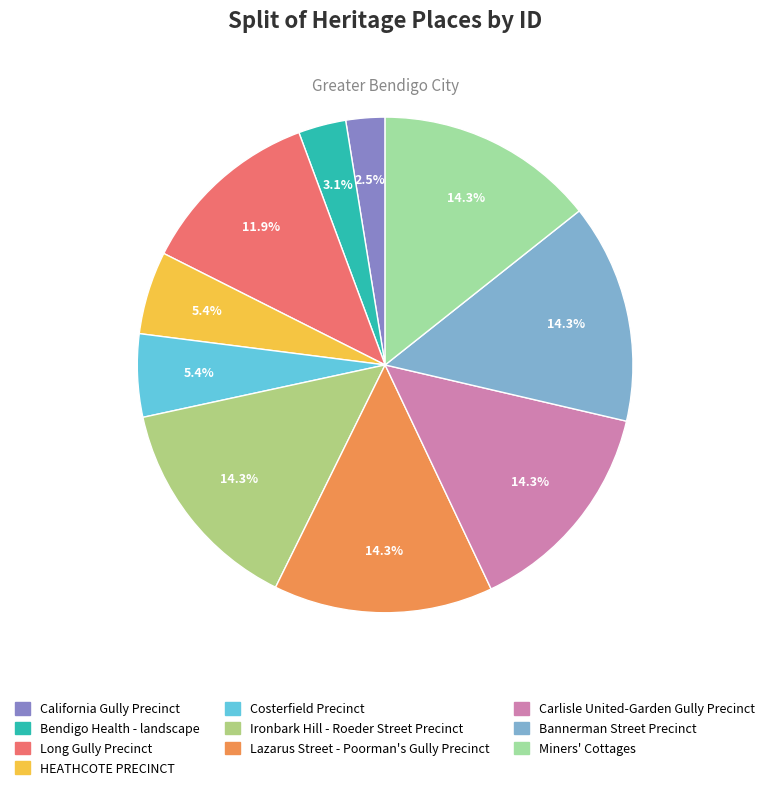

Is it true that Bannerman Street Precinct is 24% of the pie?

False